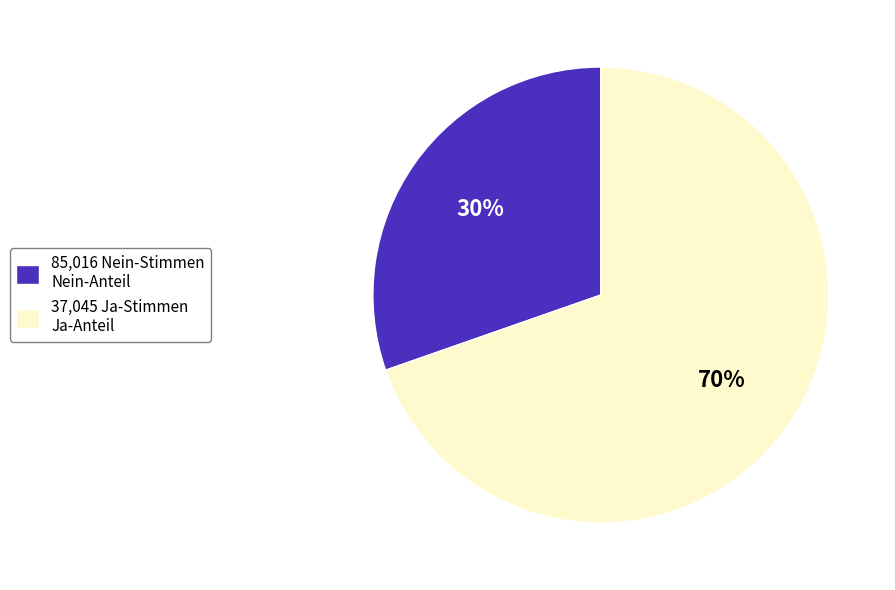

To the nearest percent, what is the combined percentage of 37,045 Ja-Stimmen Ja-Anteil and 85,016 Nein-Stimmen Nein-Anteil?

100%